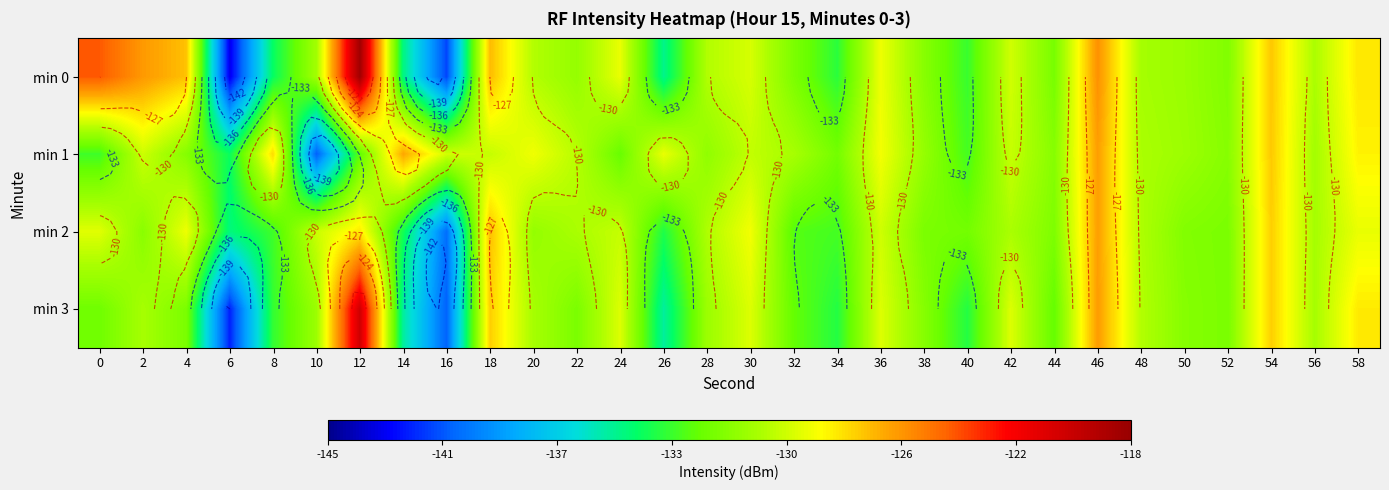

Where is min 2 nearest to the value -133?

32